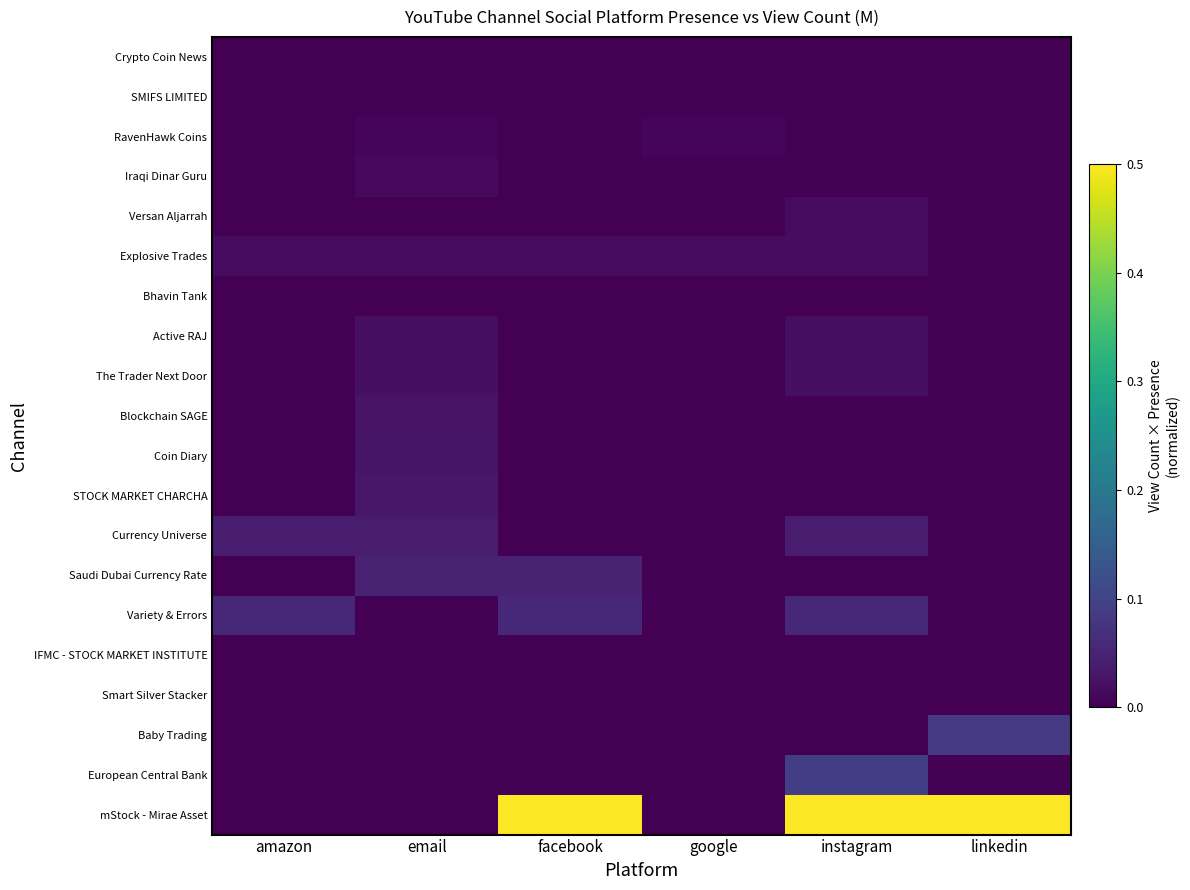

At which category is the sum across all series the highest?

instagram